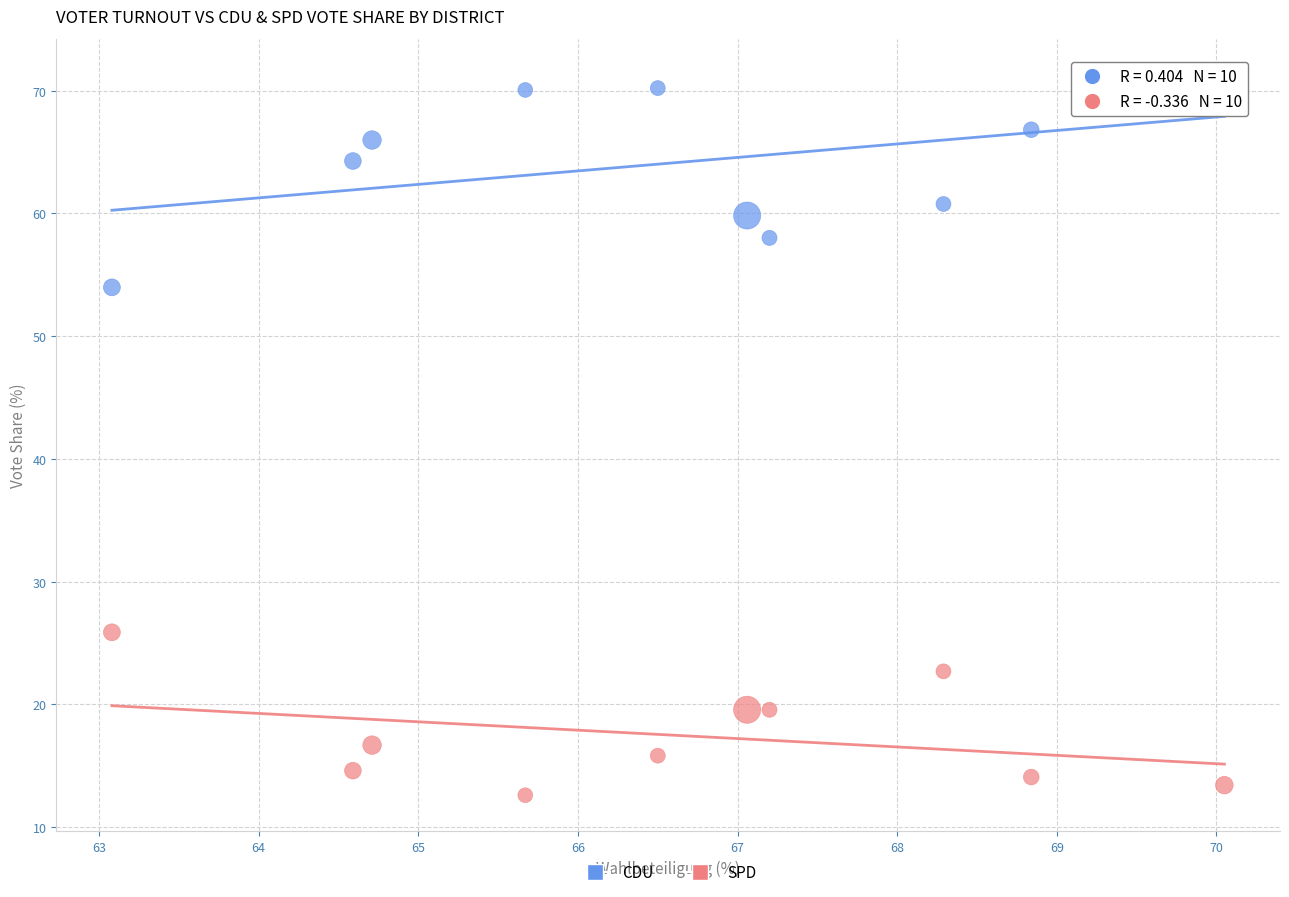

What are all the series names shown in the legend?

CDU, SPD